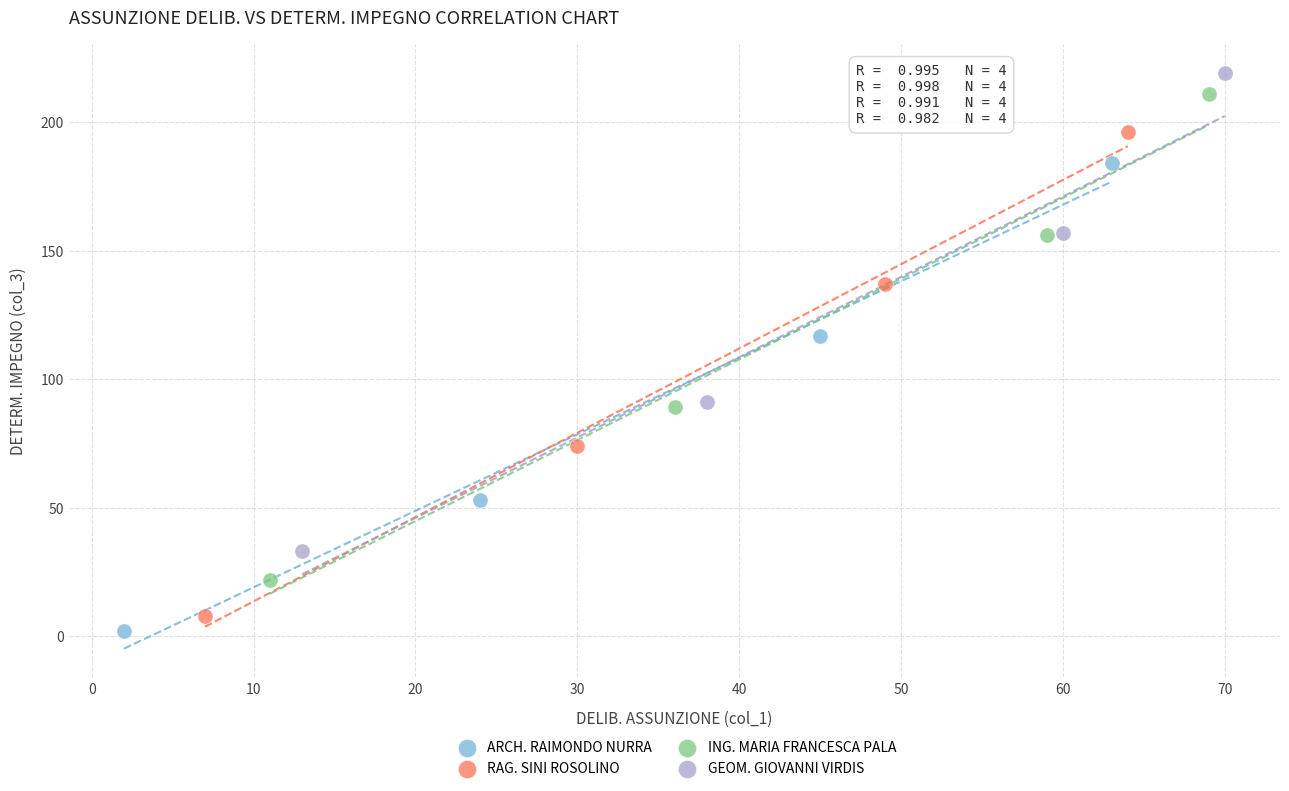

Which series contains the lowest Y value?

ARCH. RAIMONDO NURRA